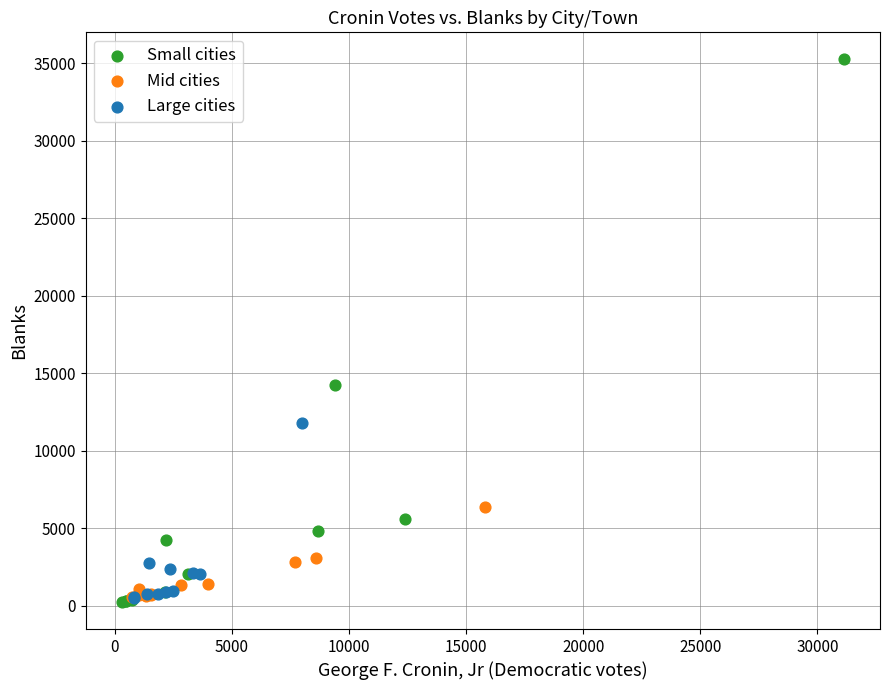

Which series reaches the maximum Y coordinate?

Small cities